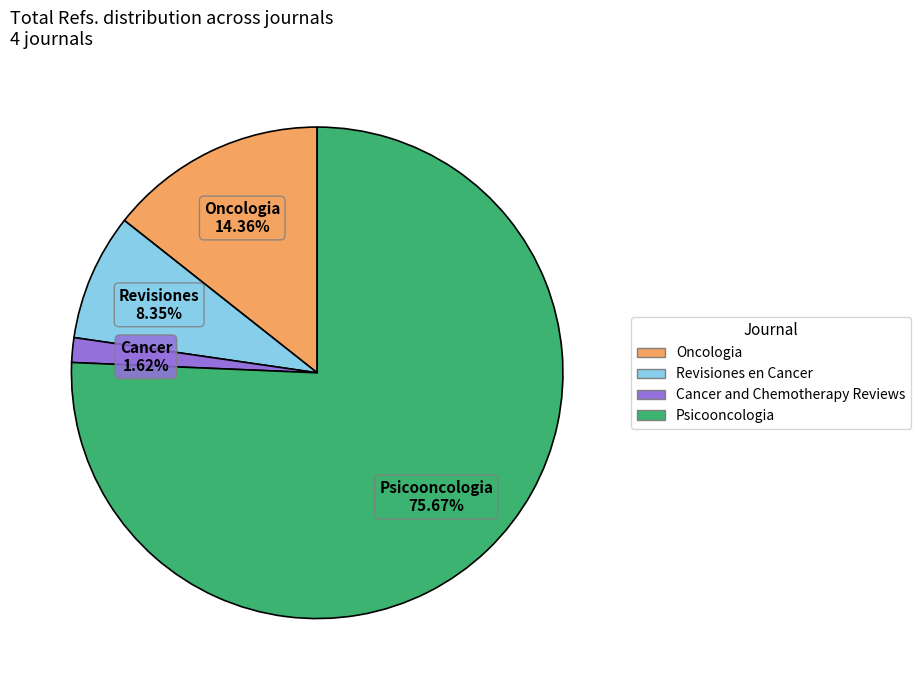

Which category accounts for the majority?

Psicooncologia